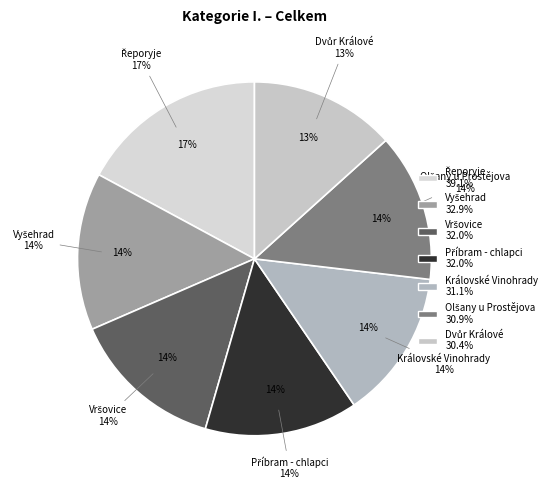

Count the number of slices in the pie.

7